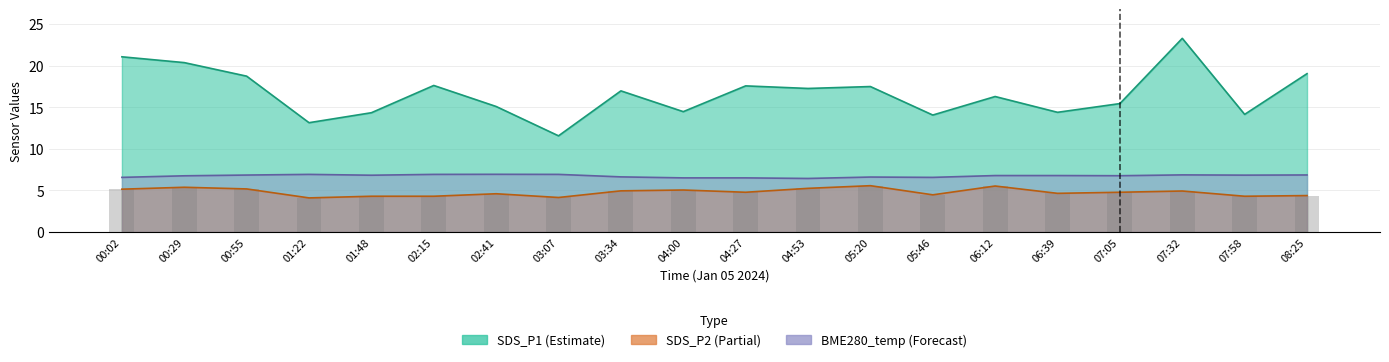

Which series has the largest total across all categories?

SDS_P1